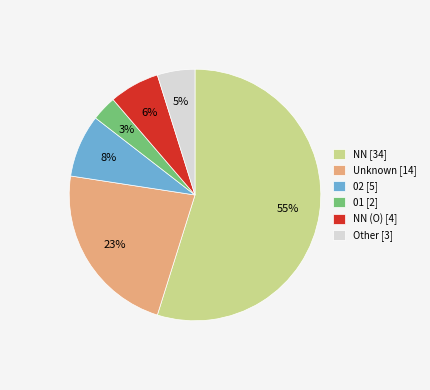

Rank the categories by value from highest to lowest.

NN [34], Unknown [14], 02 [5], NN (O) [4], Other [3], 01 [2]